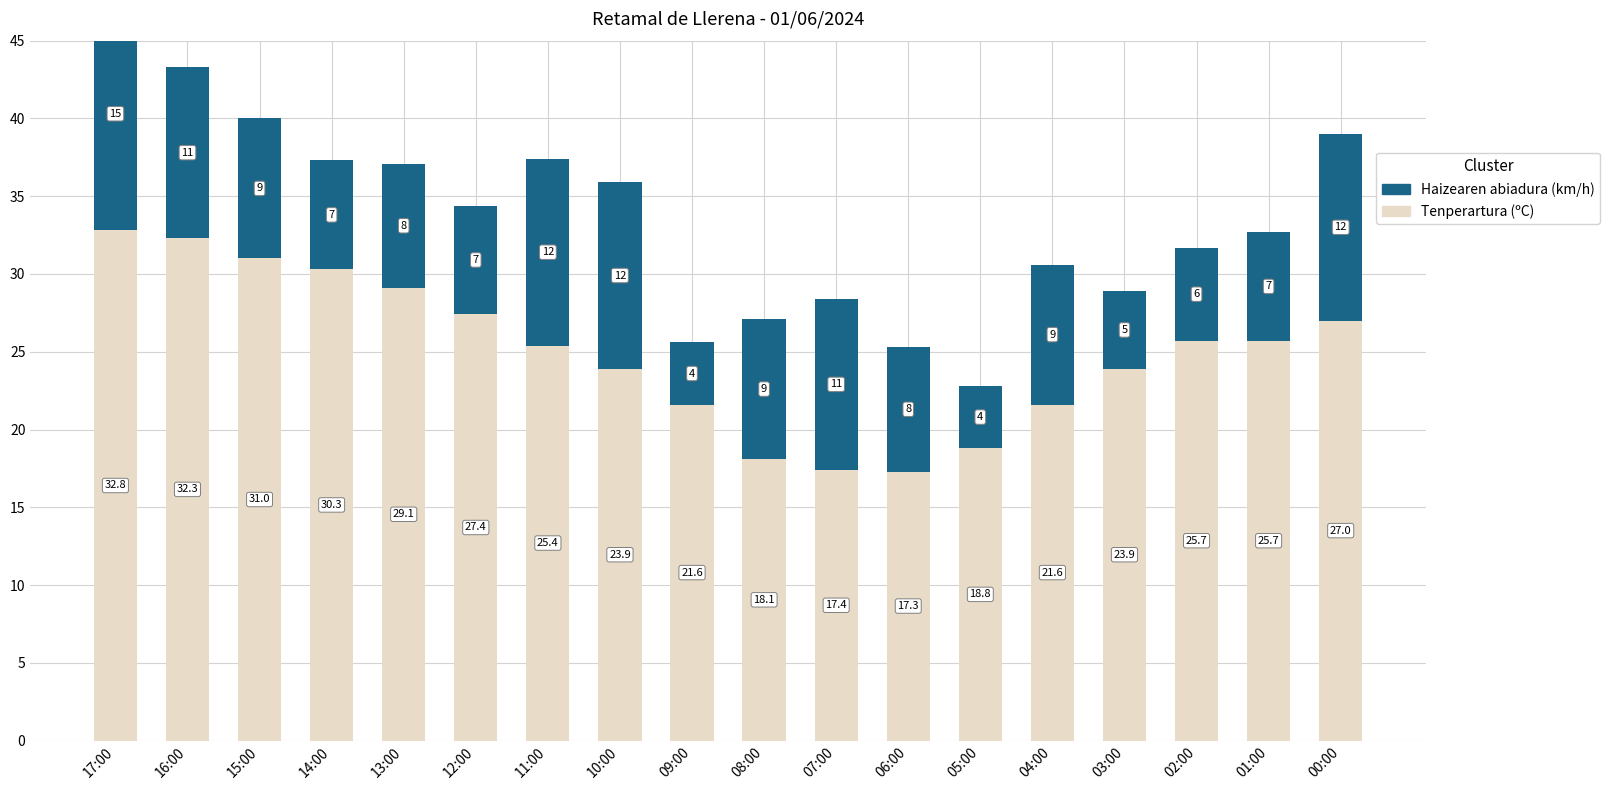

What is the difference between the maximum and minimum values in the Tenperartura (ºC) series?

15.5